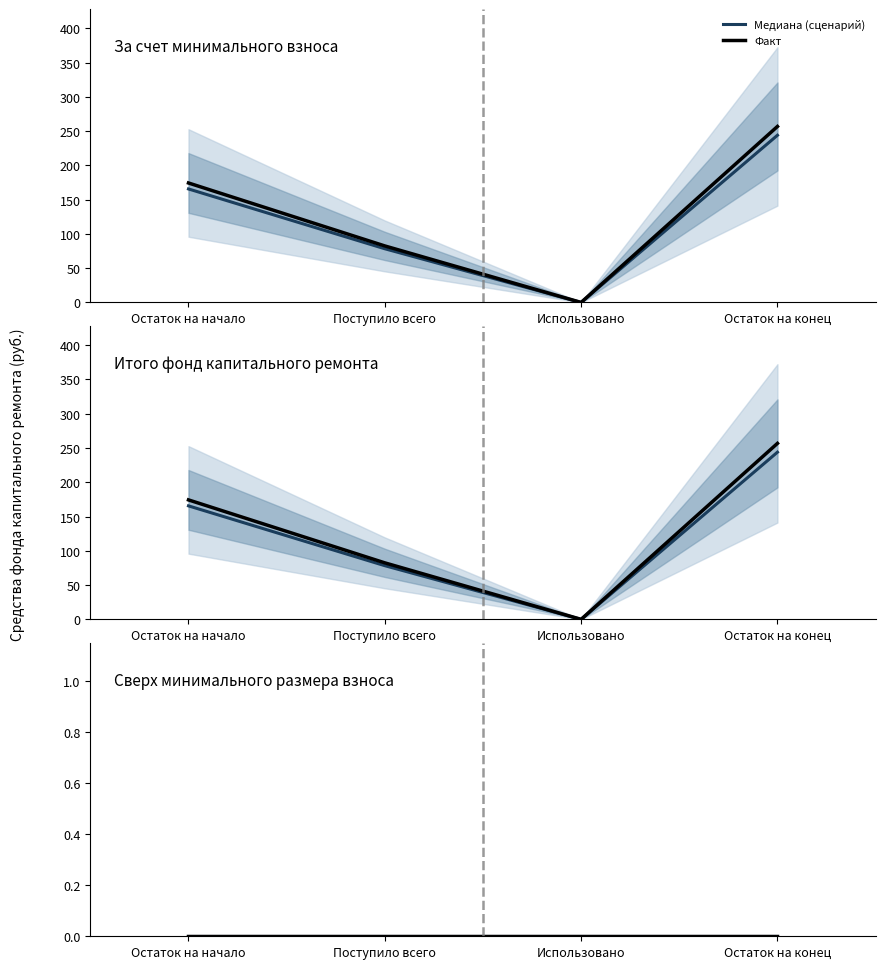

How many data points in Итого фонд капитального ремонта are above 174?

2